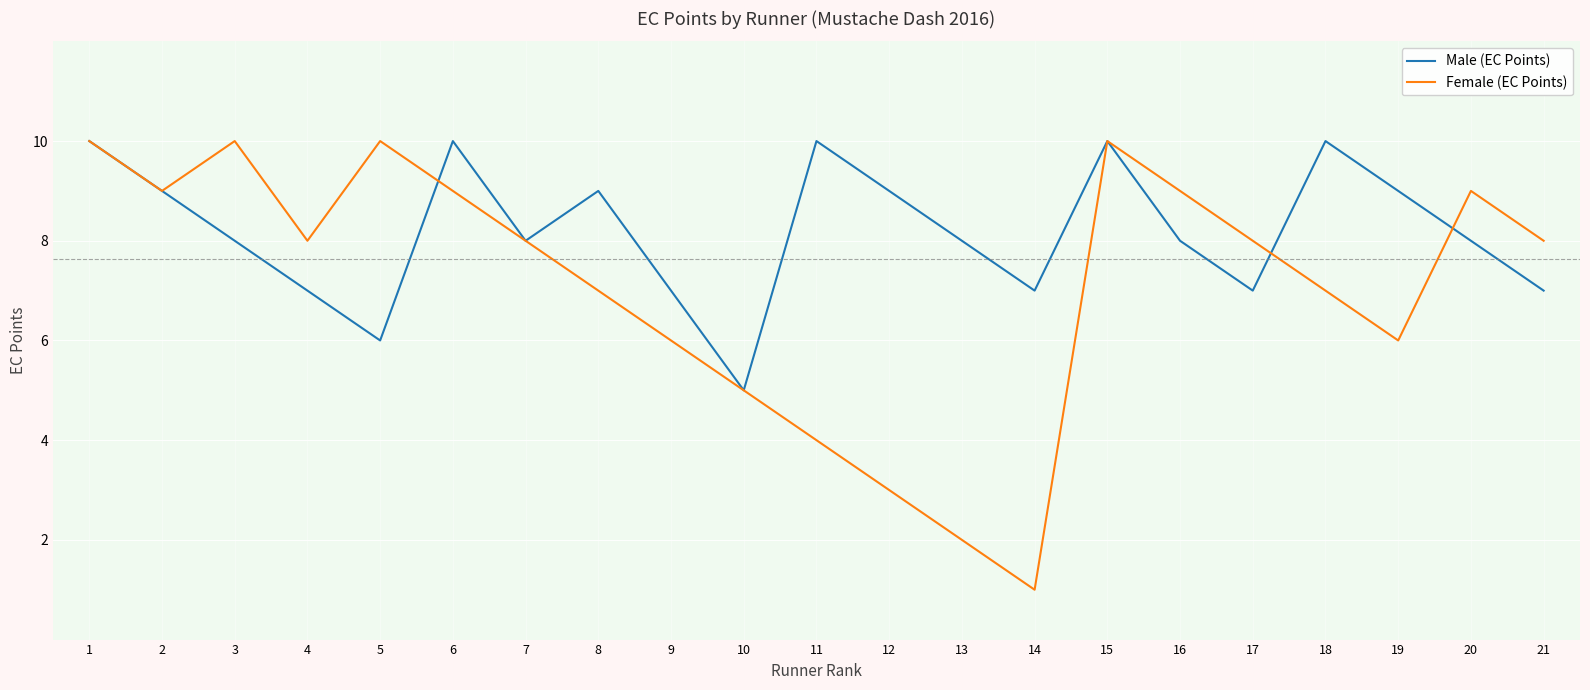

Which series changed the most between 9 and 18?

Male (EC Points)